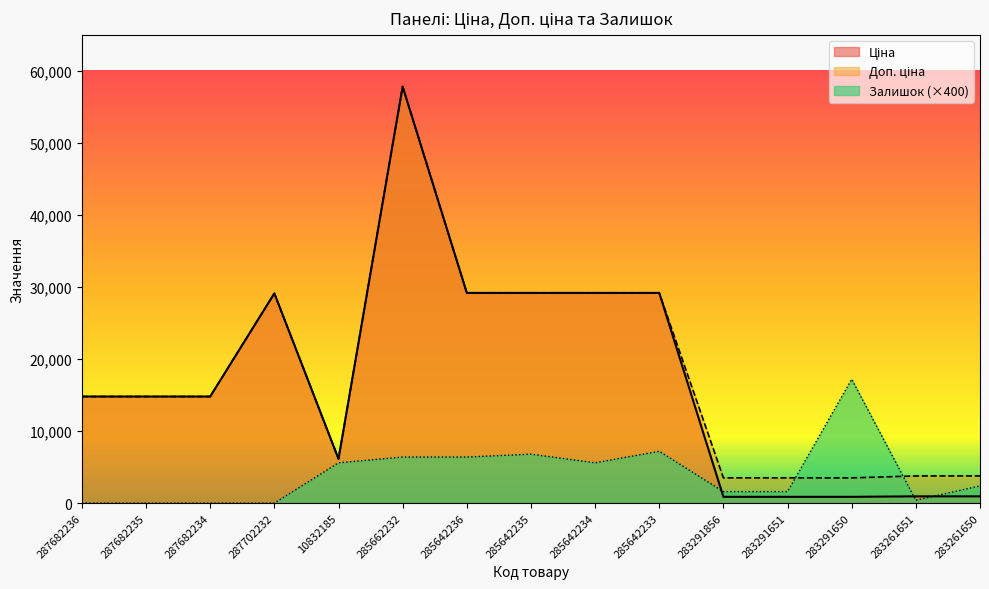

List the labels in order of Ціна value, smallest first.

283291856, 283291651, 283291650, 283261651, 283261650, 10832185, 287682236, 287682235, 287682234, 287702232, 285642236, 285642235, 285642234, 285642233, 285662232